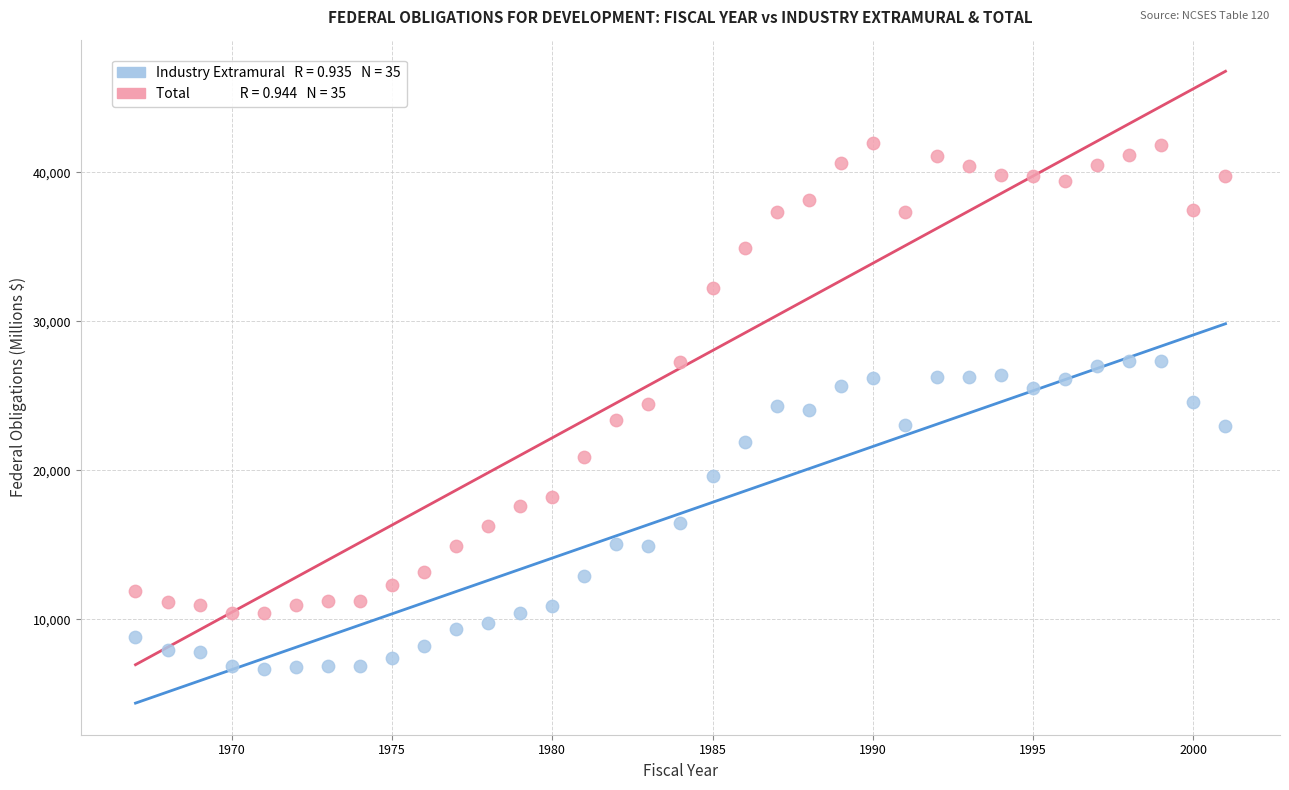

Across all data points, what is the range of X values (max minus min)?

34.0